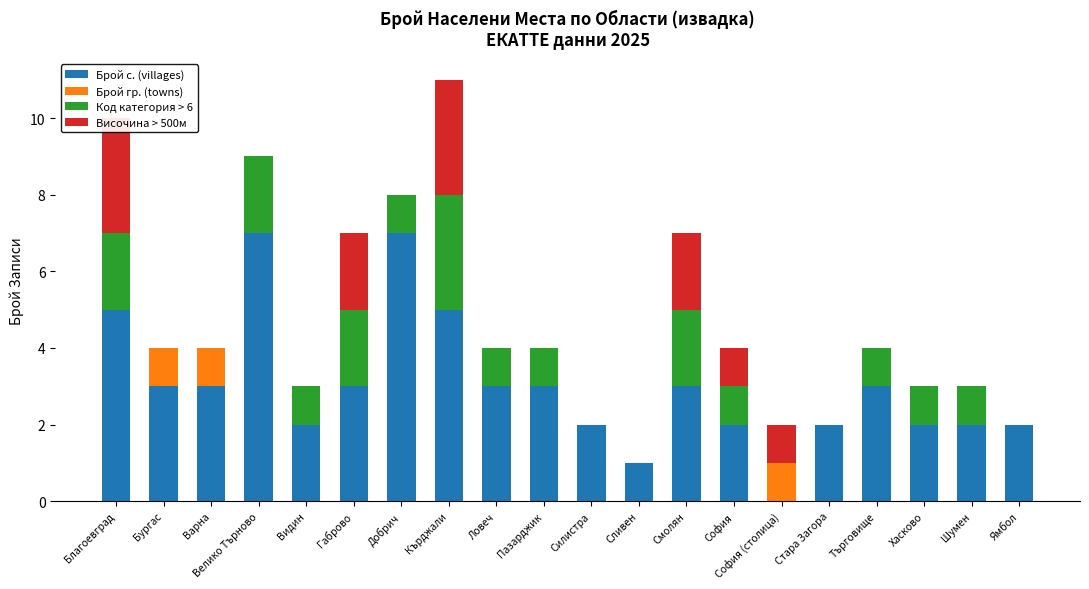

What is the maximum value for Височина > 500м?

3